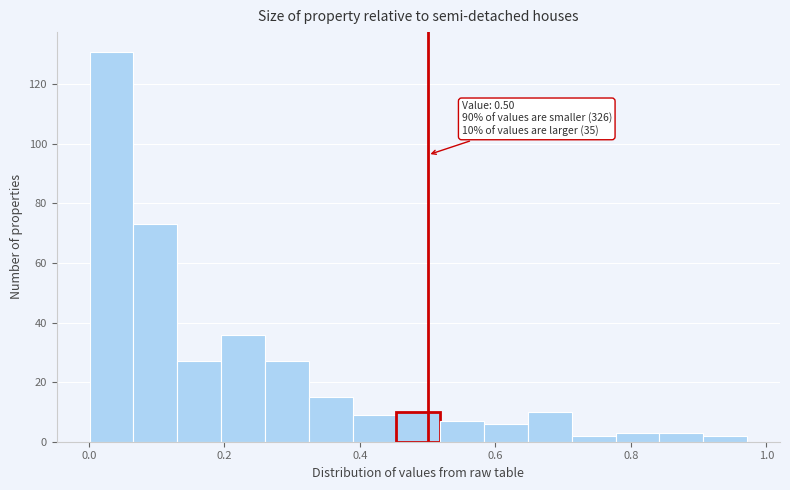

Read against the x-axis, roughly where is the centre of the tallest bar?

0.04